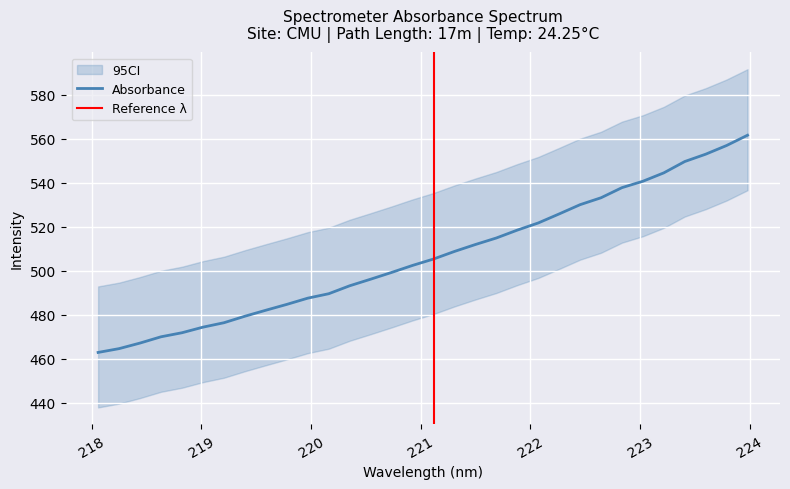

At which label is the value closest to 512?

221.4993